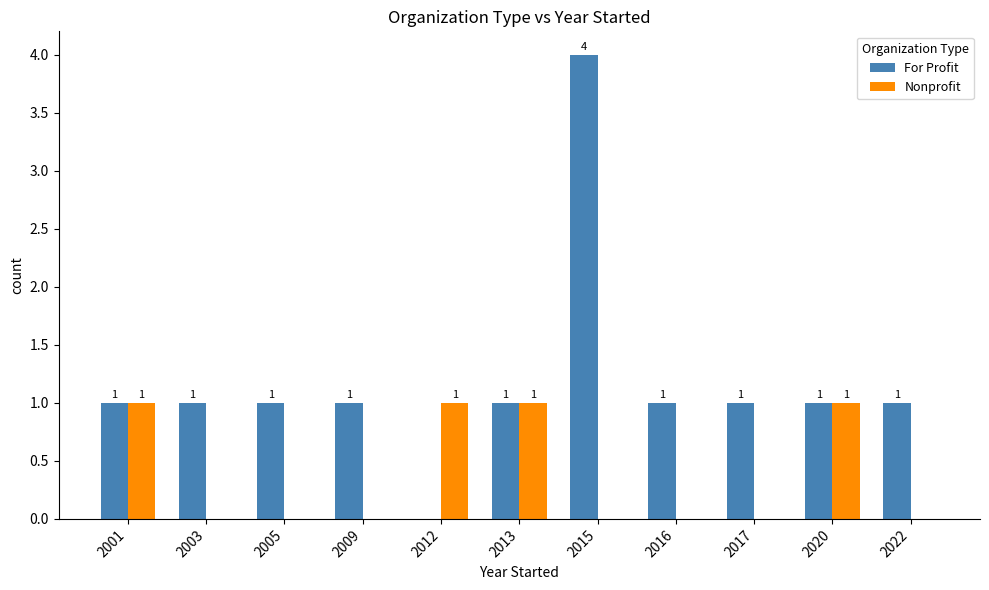

What are all the series names shown in the legend?

For Profit, Nonprofit